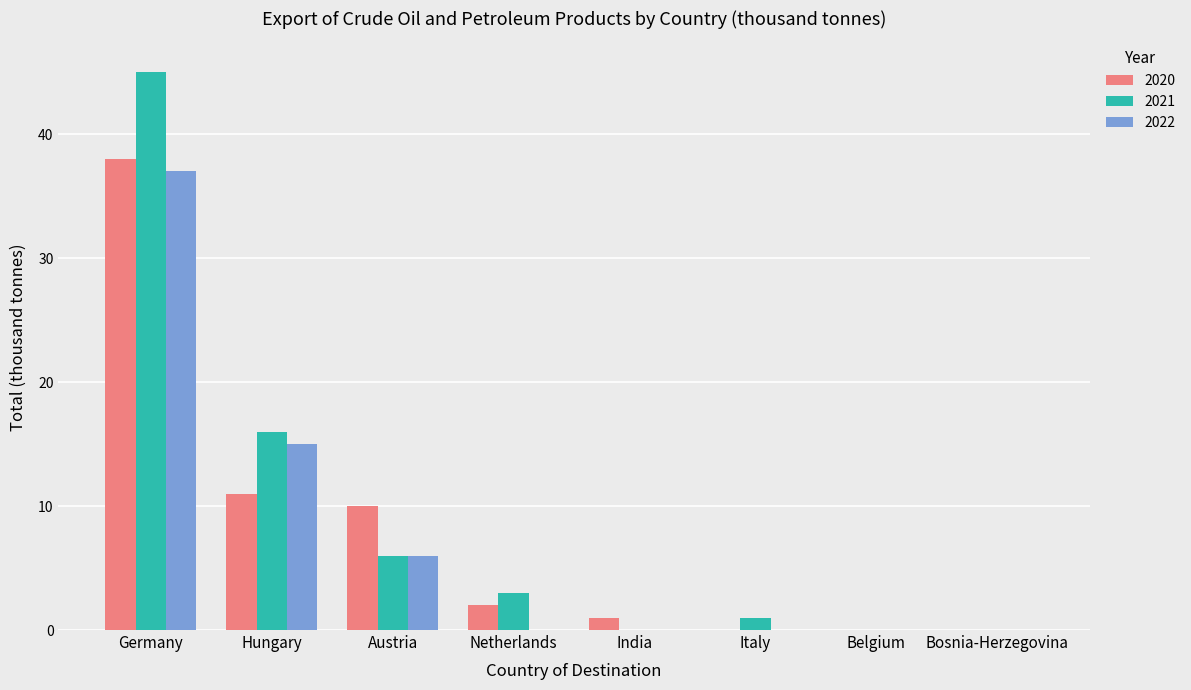

Which series has the widest spread of values?

2021